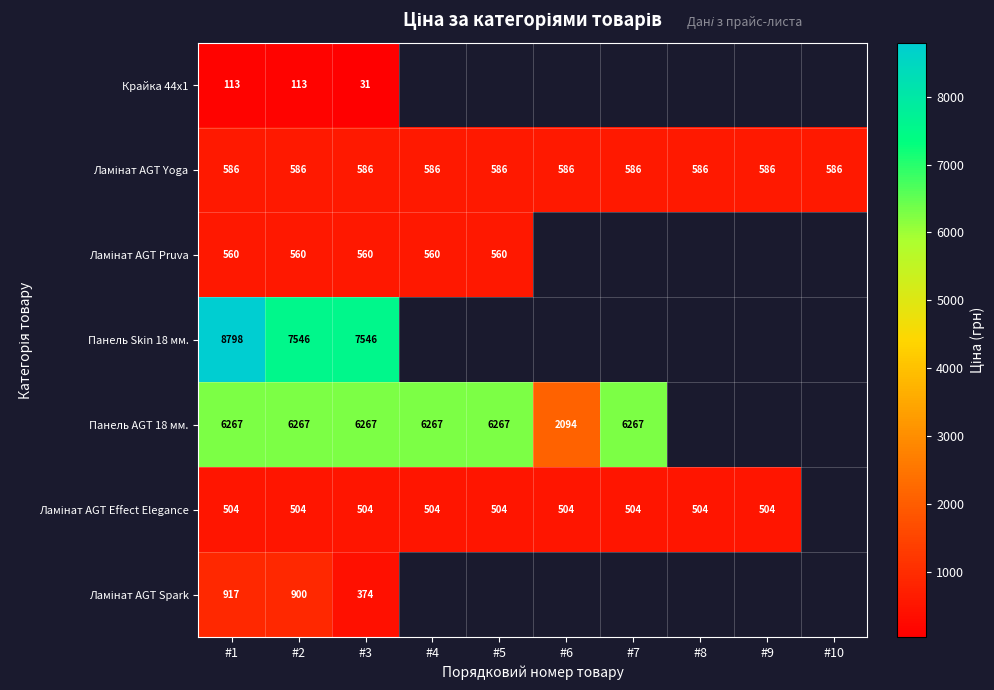

Count the number of data series in this chart.

7